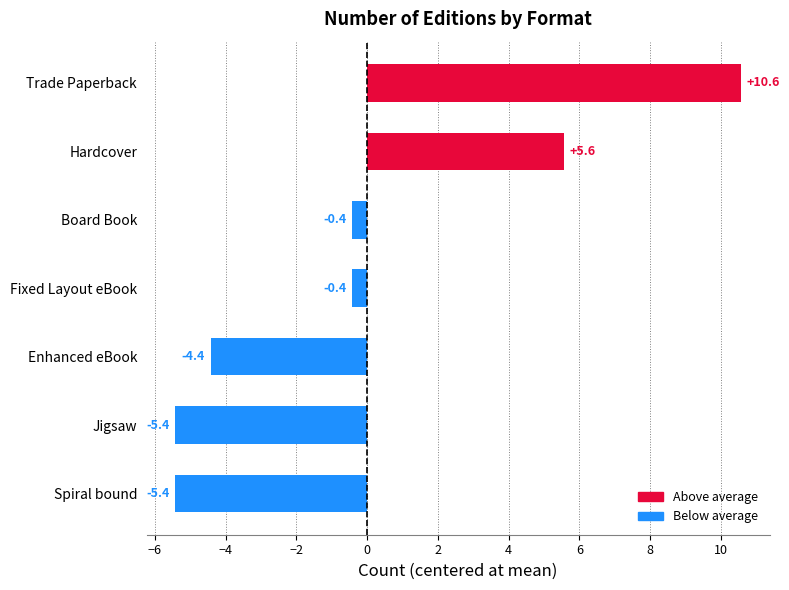

How many values are below 0?

5